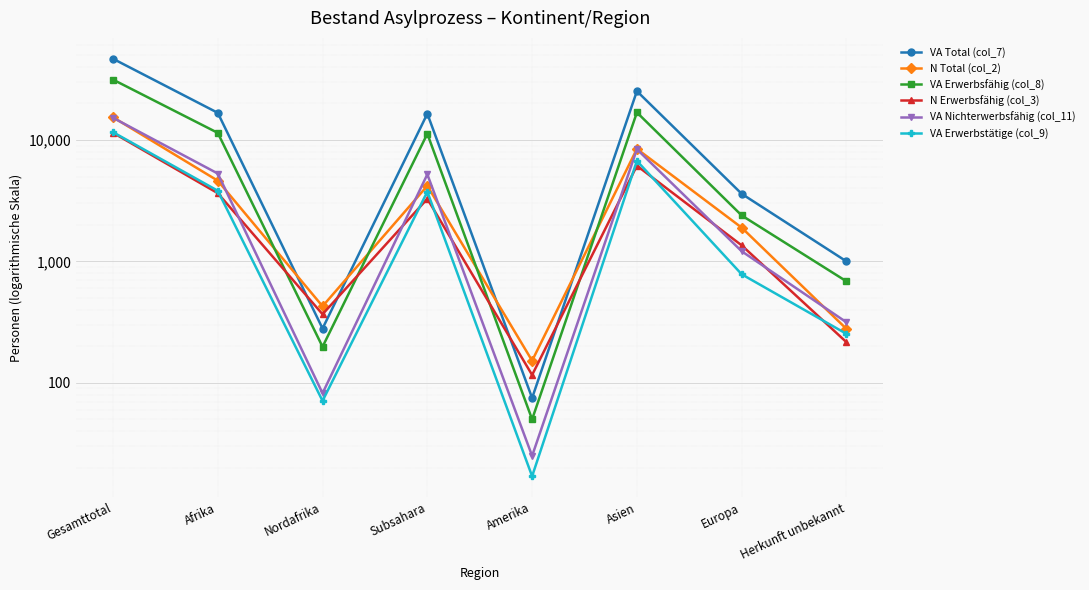

Does the chart display data point markers on the line(s)?

Yes